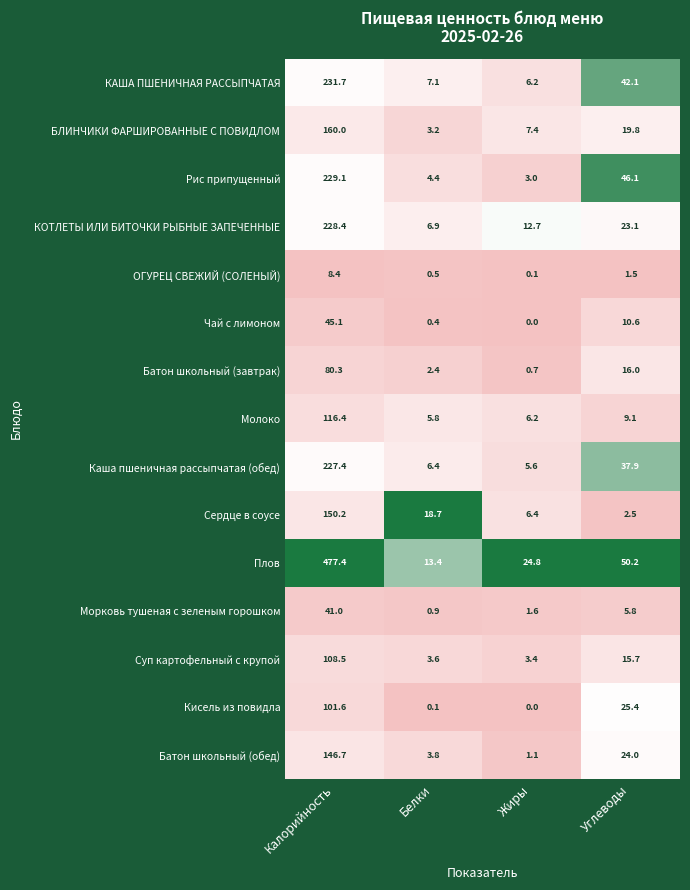

At Калорийность, list the series in order from smallest to largest.

ОГУРЕЦ СВЕЖИЙ (СОЛЕНЫЙ), Морковь тушеная с зеленым горошком, Чай с лимоном, Батон школьный (завтрак), Кисель из повидла, Суп картофельный с крупой, Молоко, Батон школьный (обед), Сердце в соусе, БЛИНЧИКИ ФАРШИРОВАННЫЕ С ПОВИДЛОМ, Каша пшеничная рассыпчатая (обед), КОТЛЕТЫ ИЛИ БИТОЧКИ РЫБНЫЕ ЗАПЕЧЕННЫЕ, Рис припущенный, КАША ПШЕНИЧНАЯ РАССЫПЧАТАЯ, Плов